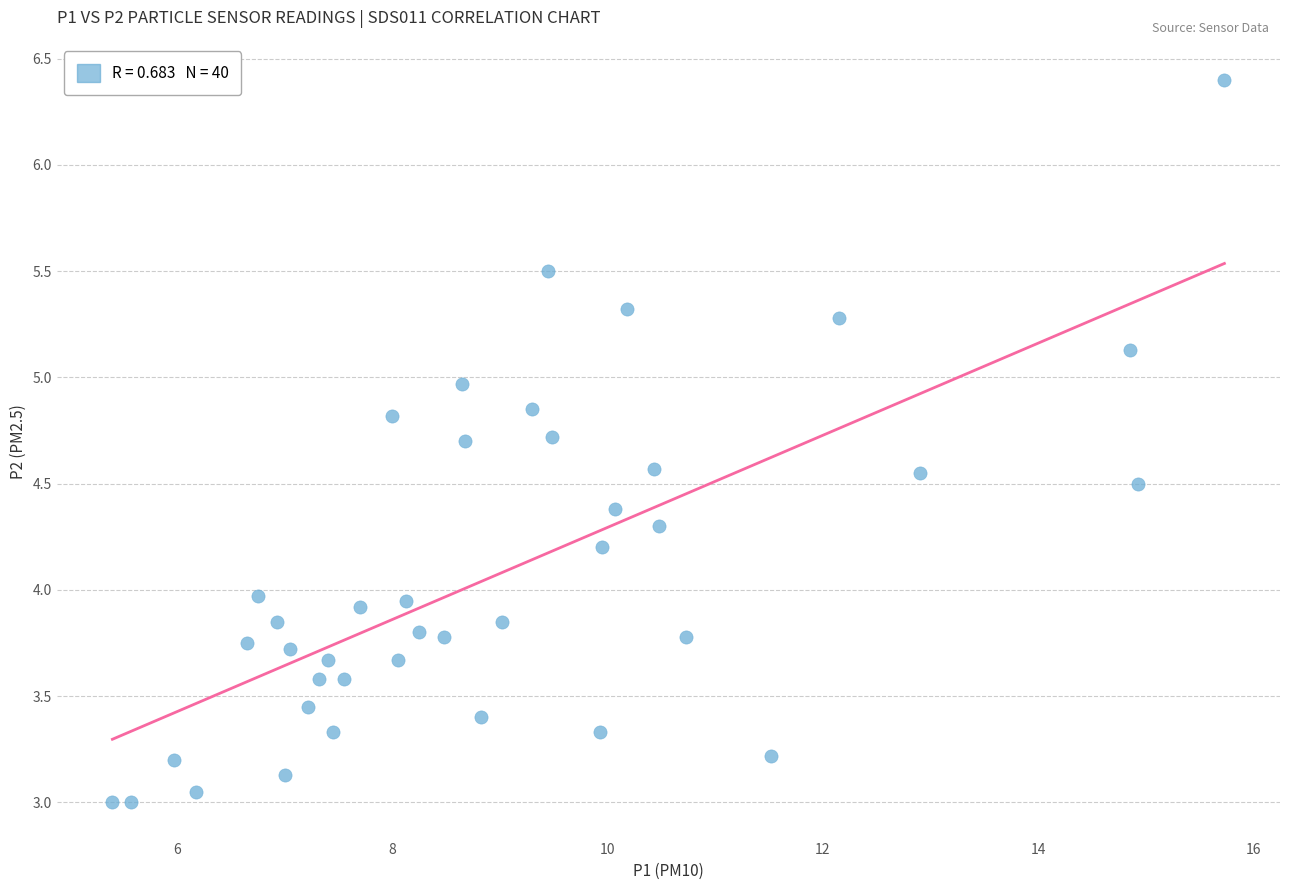

What is the range of Y values (max minus min)?

3.4